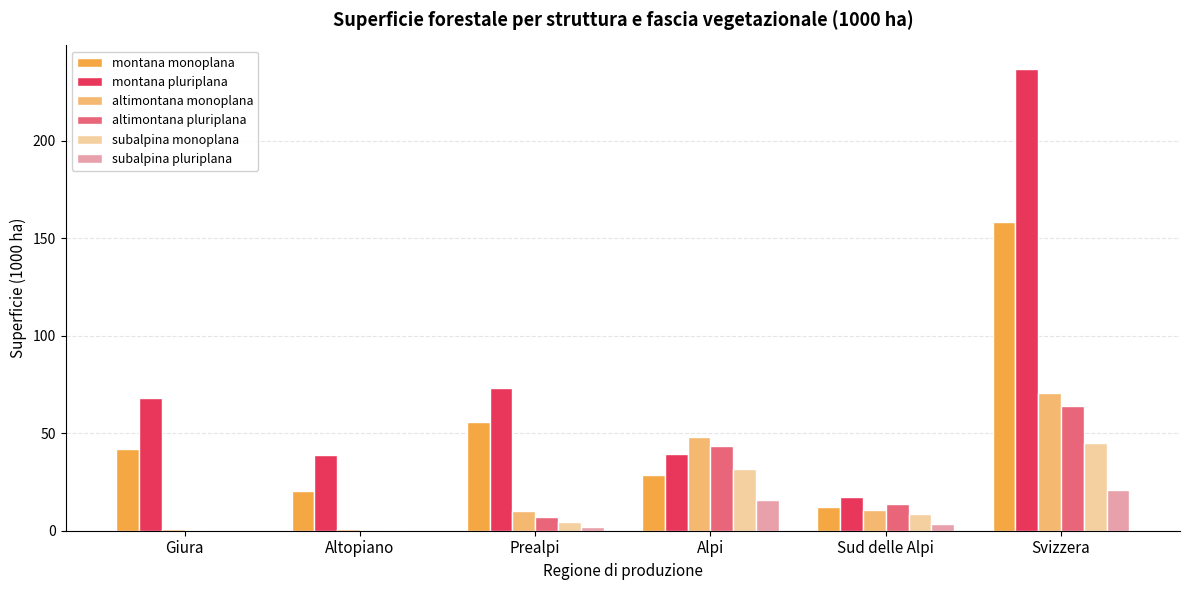

The montana monoplana series shows 20.2 at Altopiano. True or false?

True